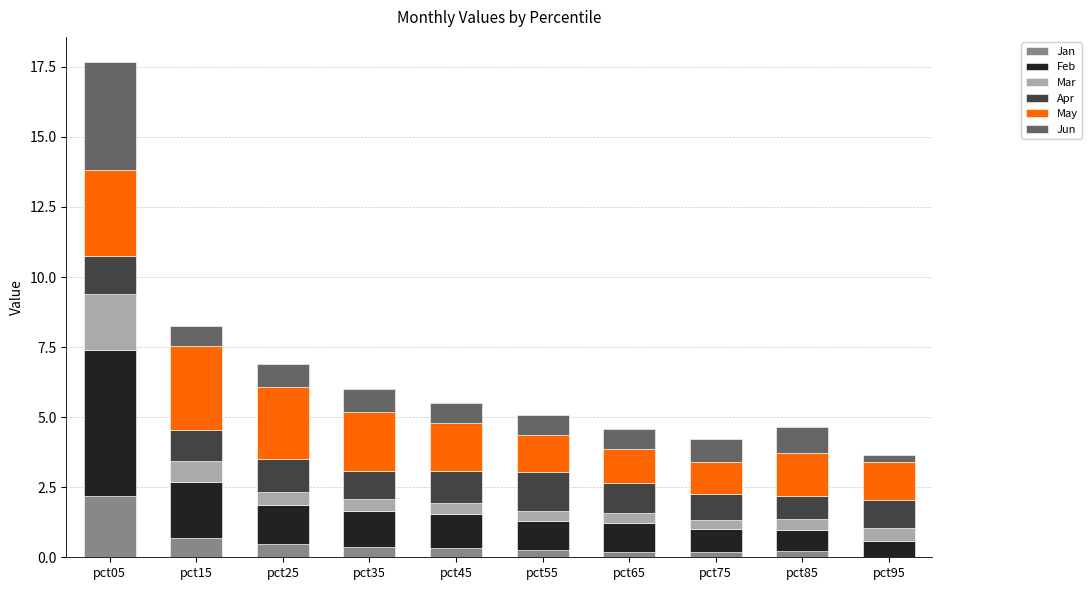

What is the total value across all series at pct15?

8.2